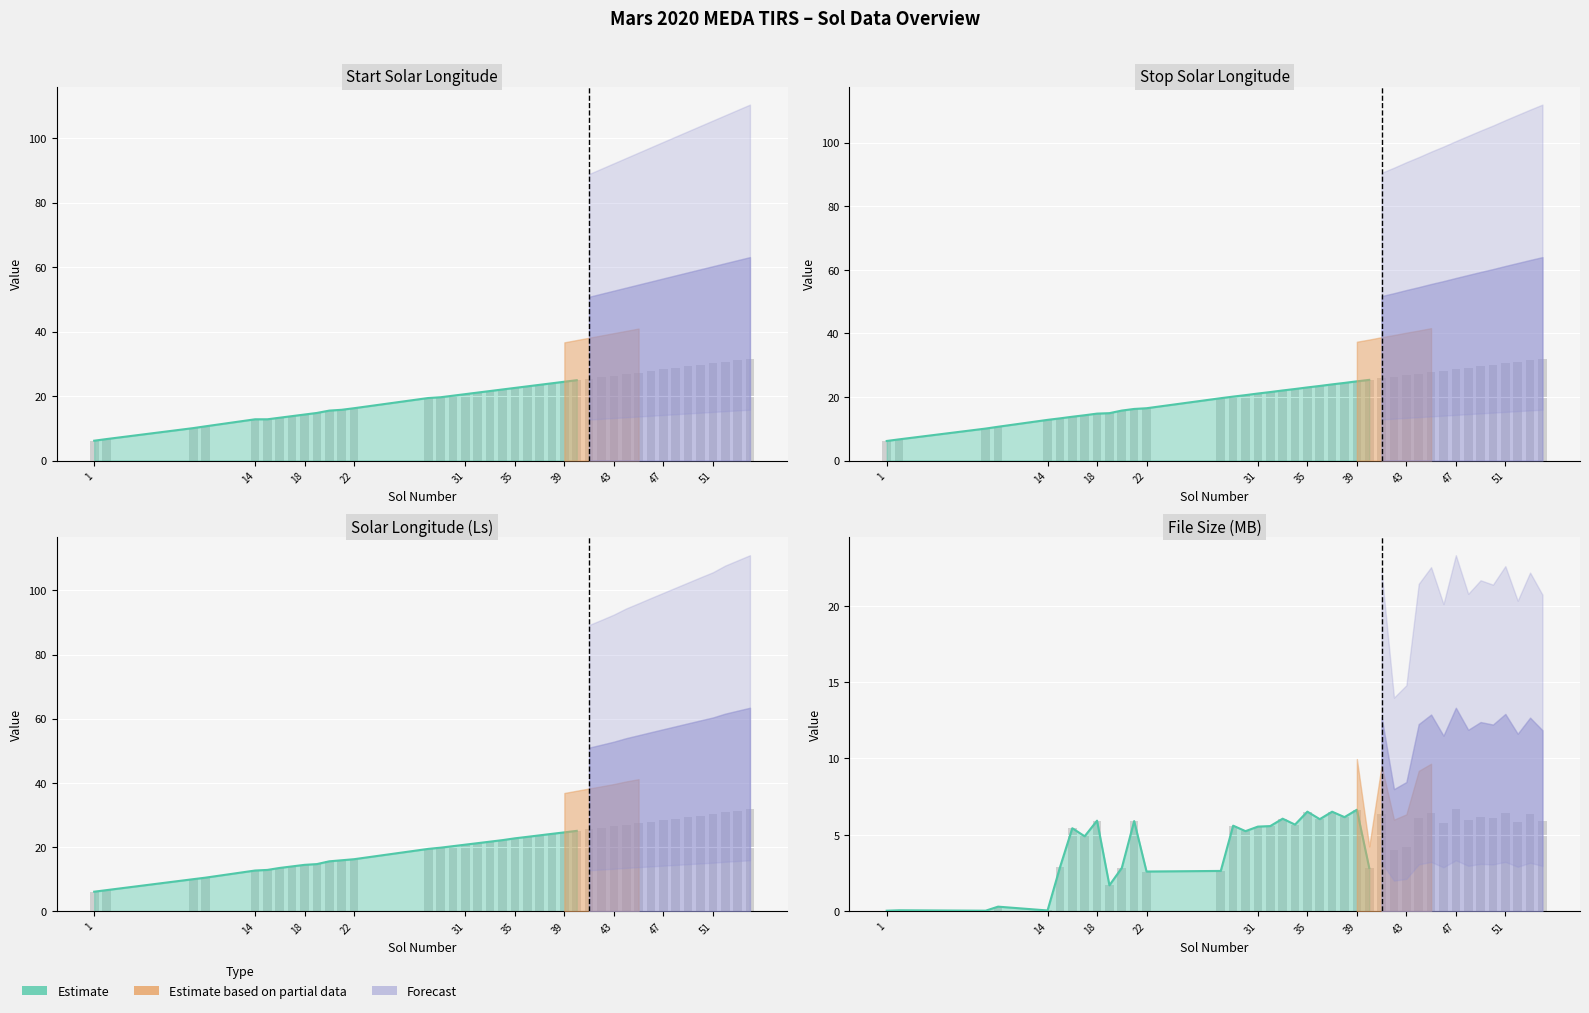

At which category is the sum across all series the highest?

54